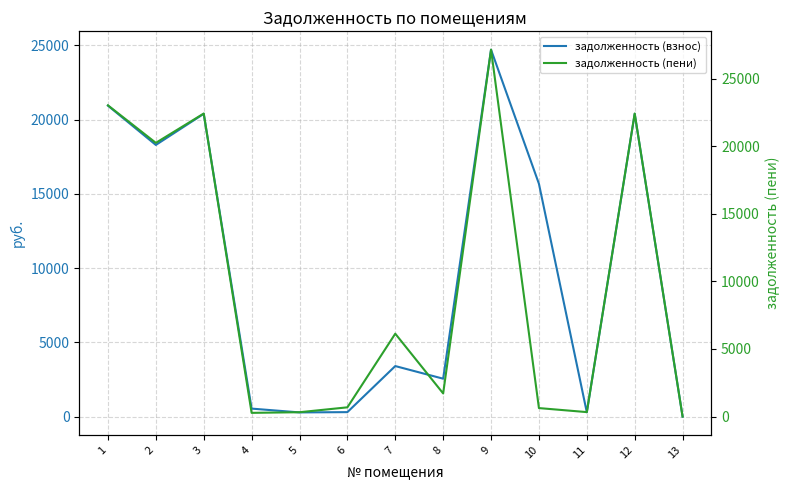

Between 9 and 4, which is larger?

9